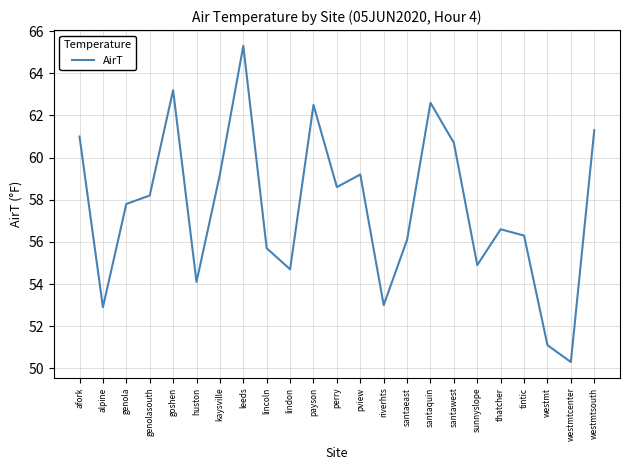

At which category does the chart reach its minimum across all series?

westmtcenter